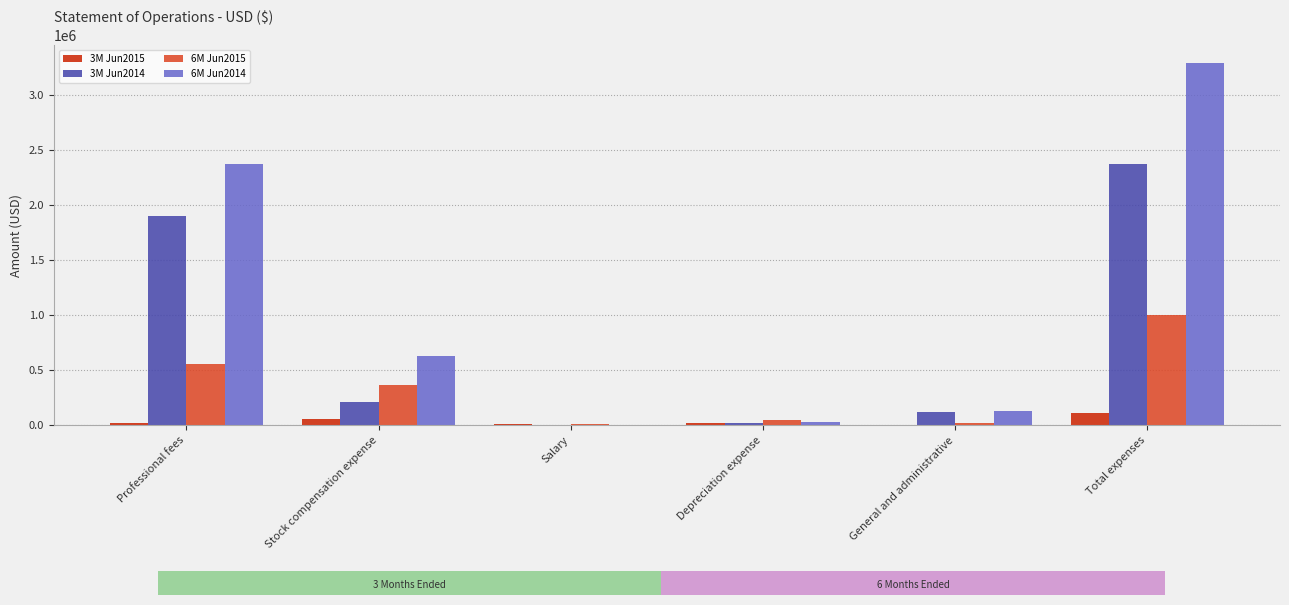

The 6M Jun2014 series shows 634296 at Stock compensation expense. True or false?

True